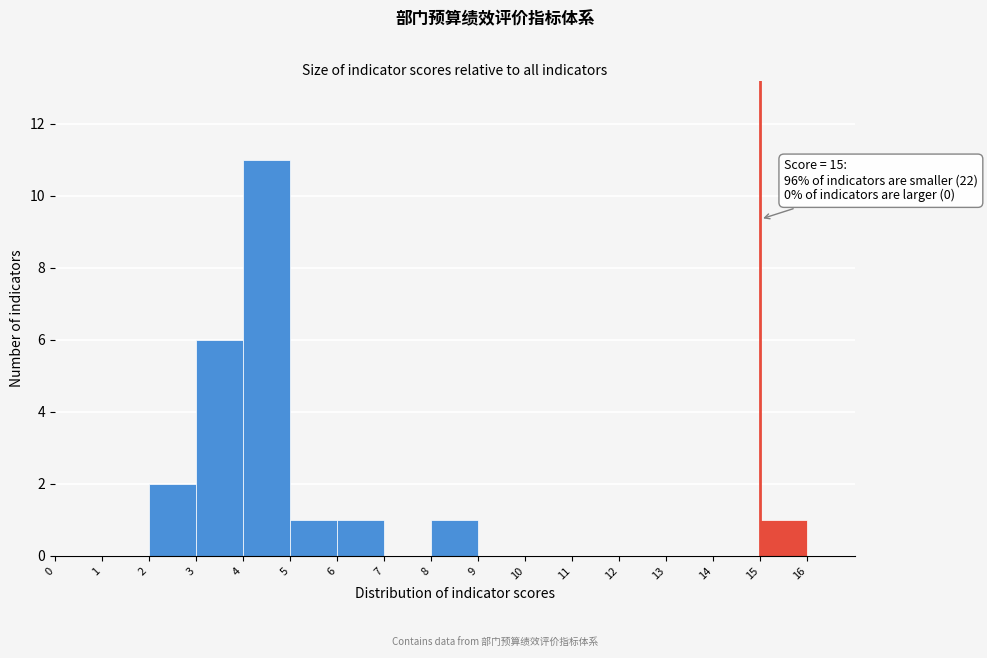

Which range on the x-axis has the tallest bar?

4 to 5